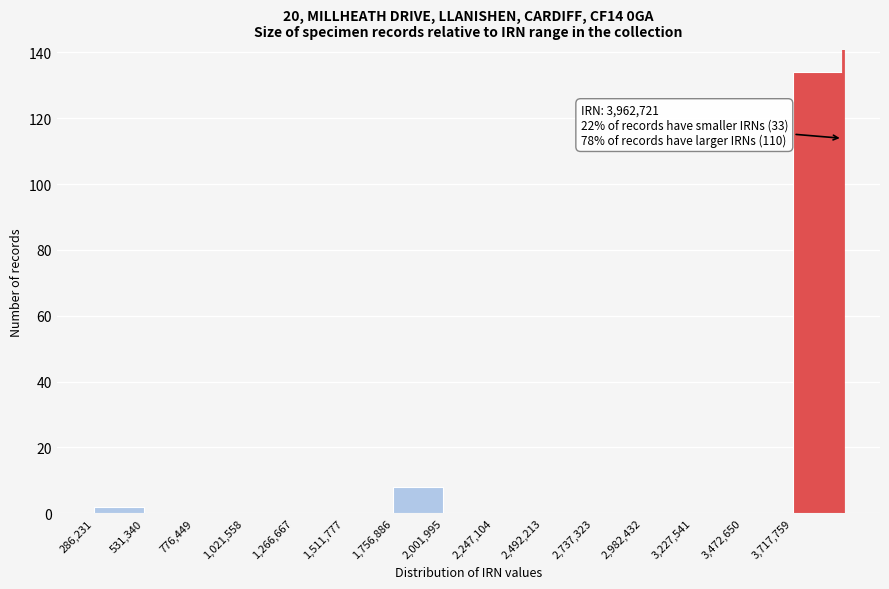

Which range on the x-axis has the tallest bar?

3700000 to 3950000